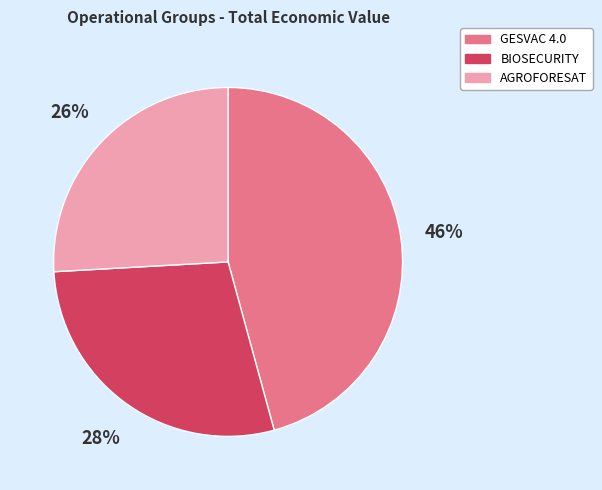

How many slices are in this pie chart?

3